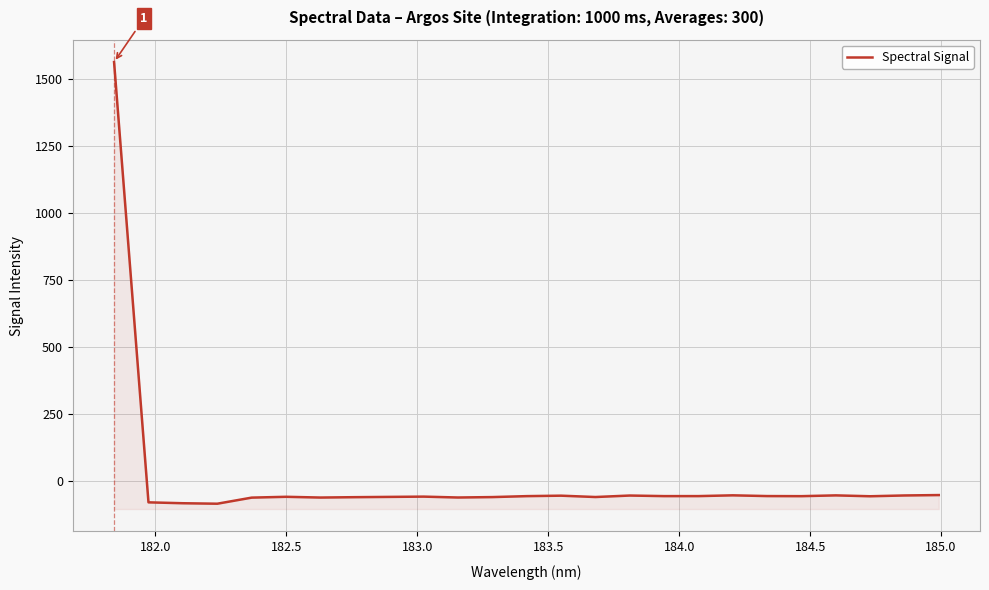

What is the difference between the maximum and minimum values?

1650.7